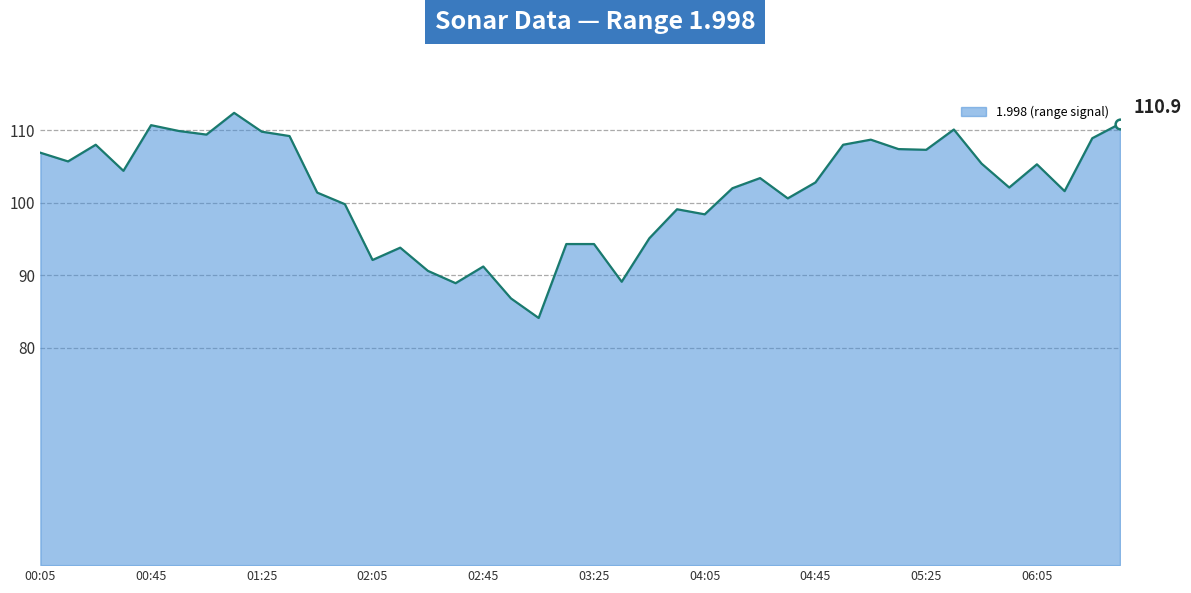

What is the greatest value displayed?

112.4